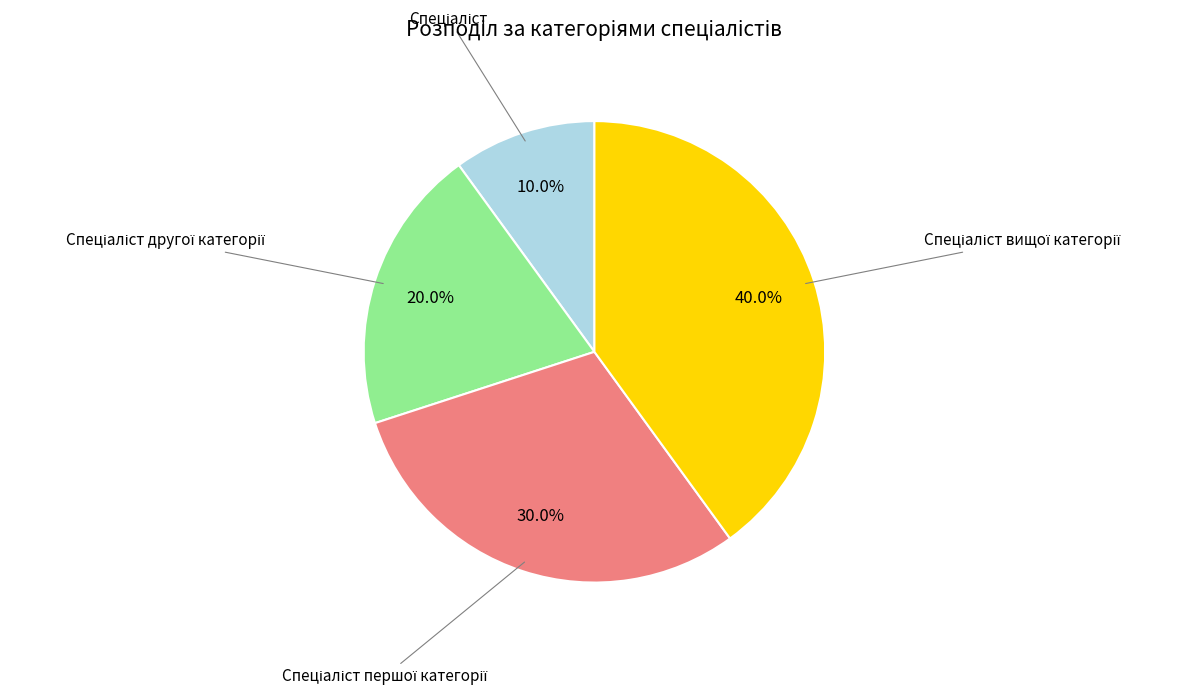

Is there any slice that represents more than half of the pie?

No